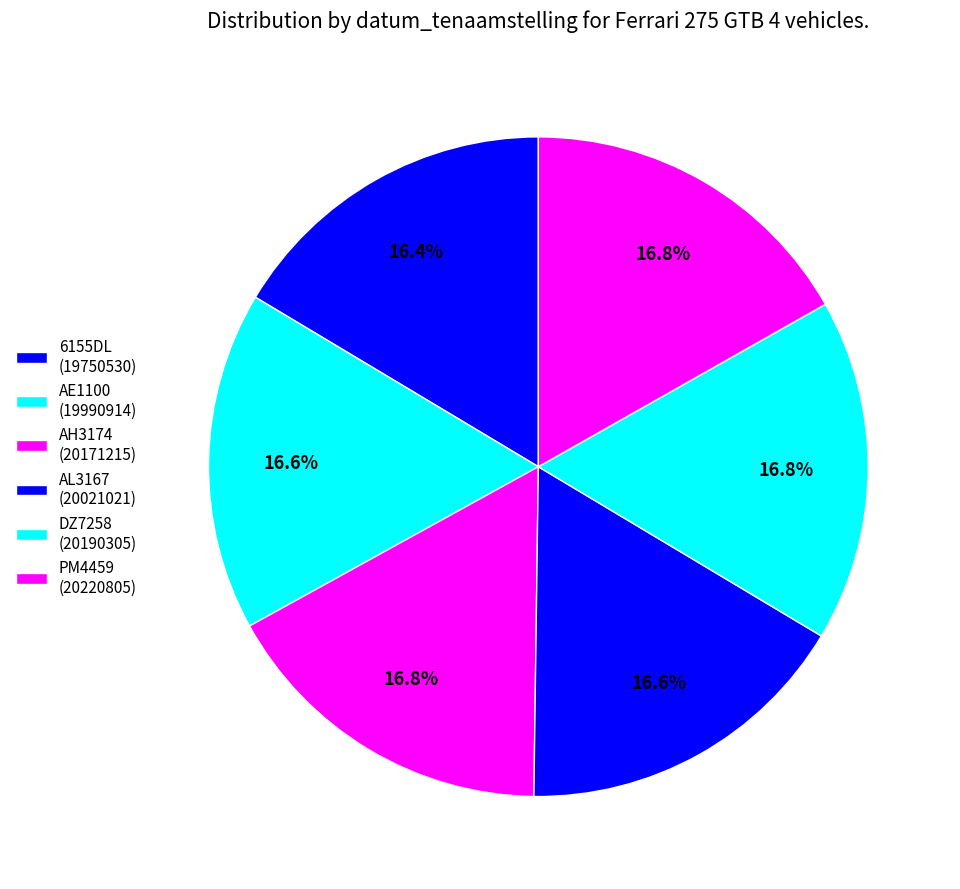

What portion of the pie excludes DZ7258?

83.2%